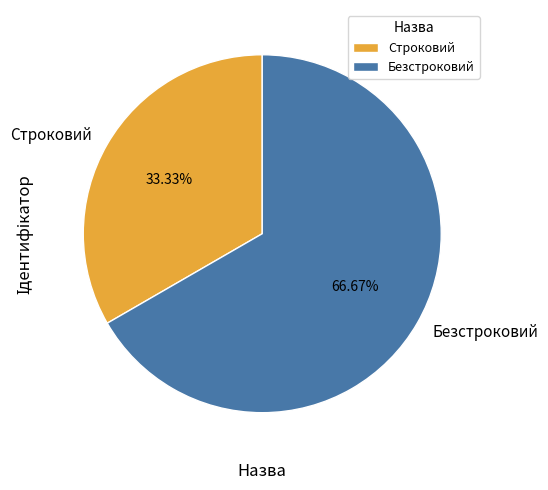

What percentage is the Безстроковий slice, to the nearest percent?

67%